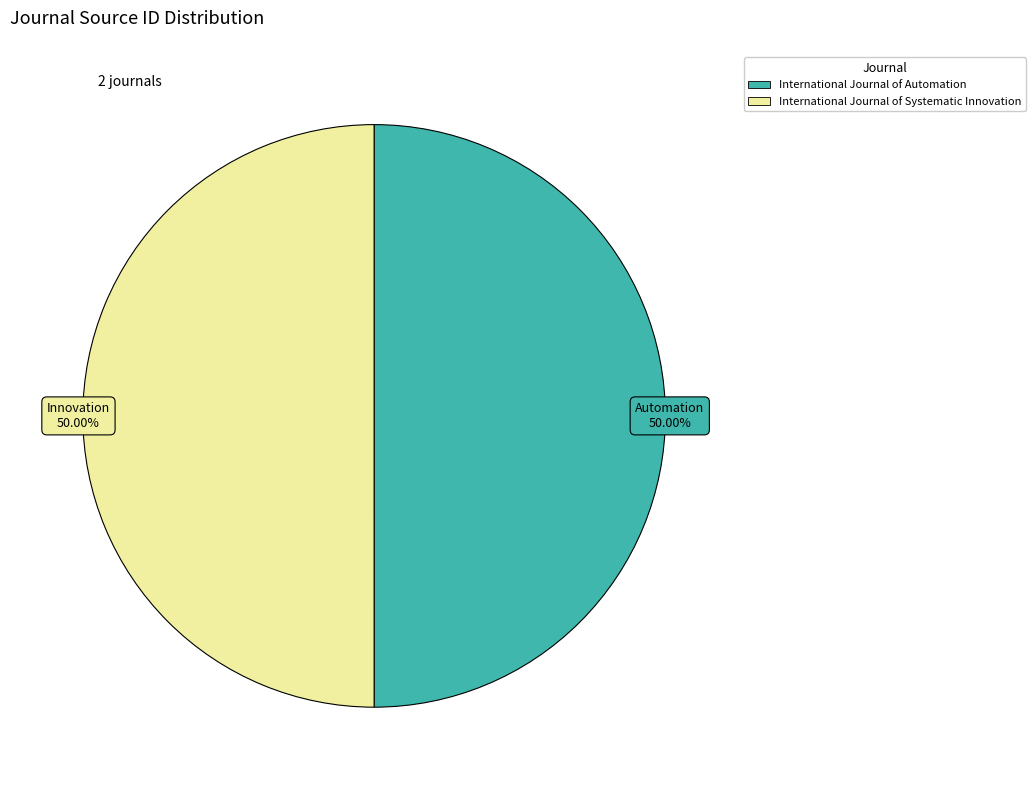

What is the ratio of the value at International Journal of Systematic Innovation to the value at International Journal of Automation?

1.0